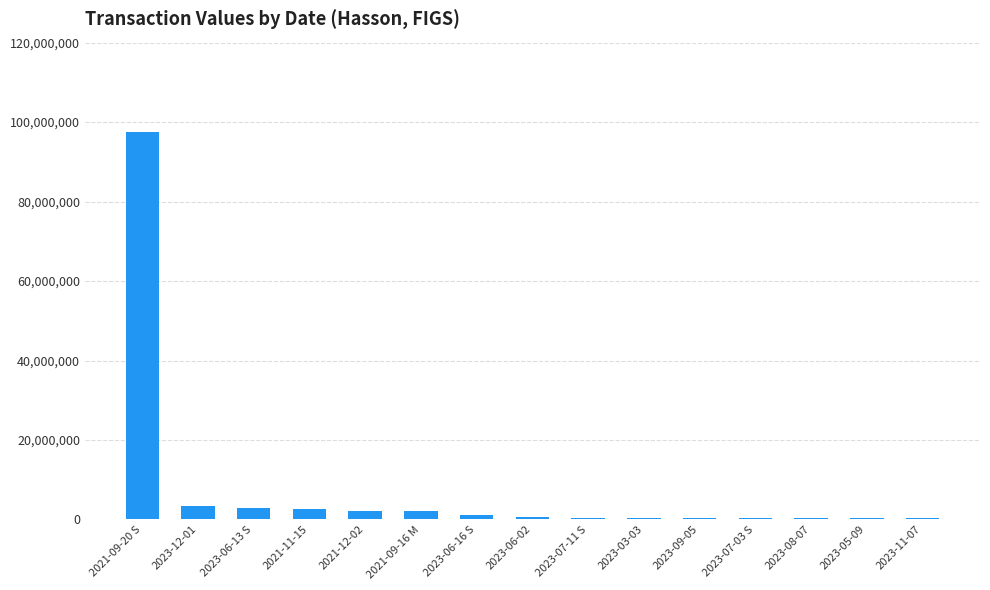

What is the sum of all values?

114818741